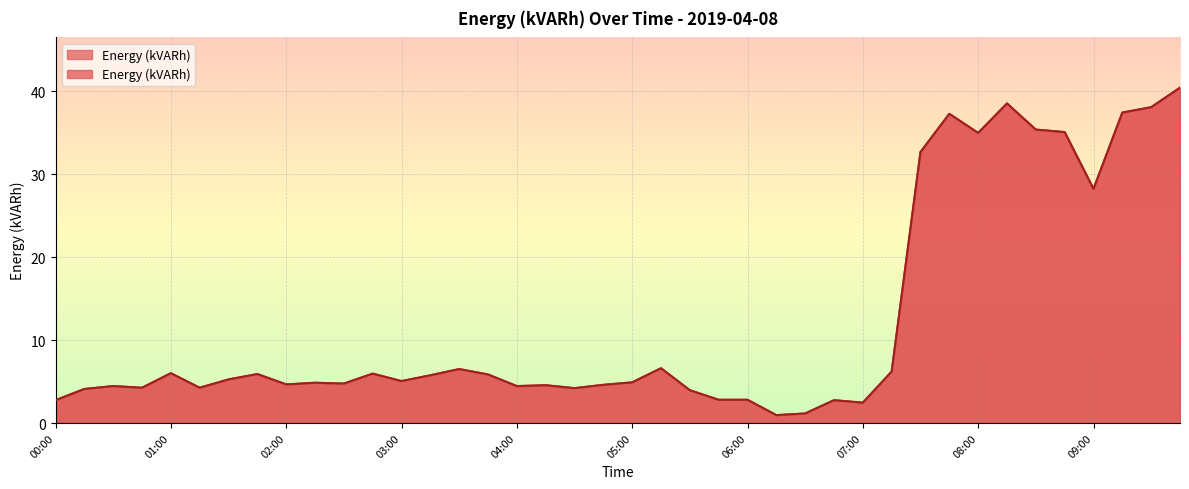

At which label does the data first exceed 5?

01:00